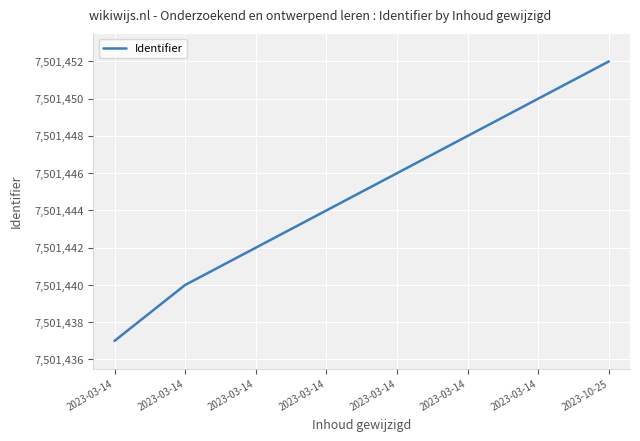

The value at 2023-03-14 is 12958392. True or false?

False